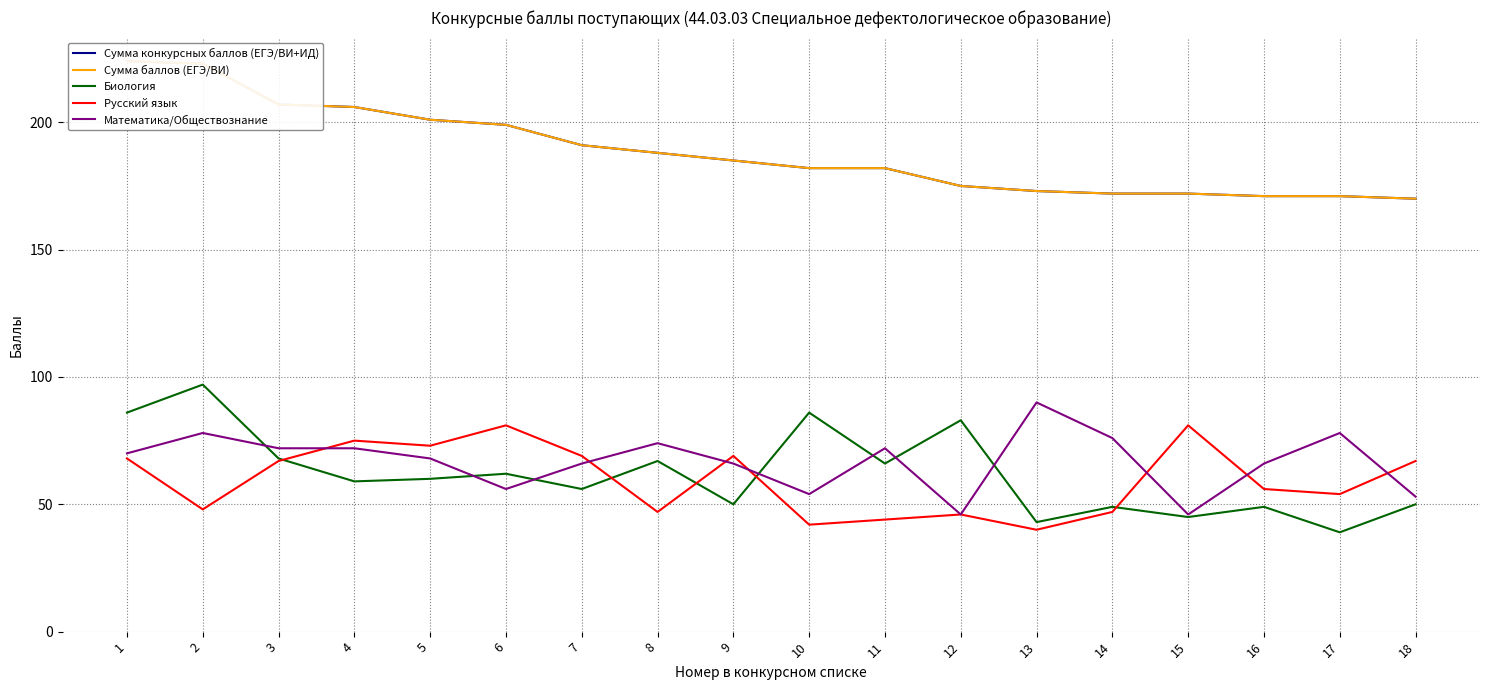

List the labels in order of Сумма баллов (ЕГЭ/ВИ) value, largest first.

1, 2, 3, 4, 5, 6, 7, 8, 9, 10, 11, 12, 13, 14, 15, 16, 17, 18